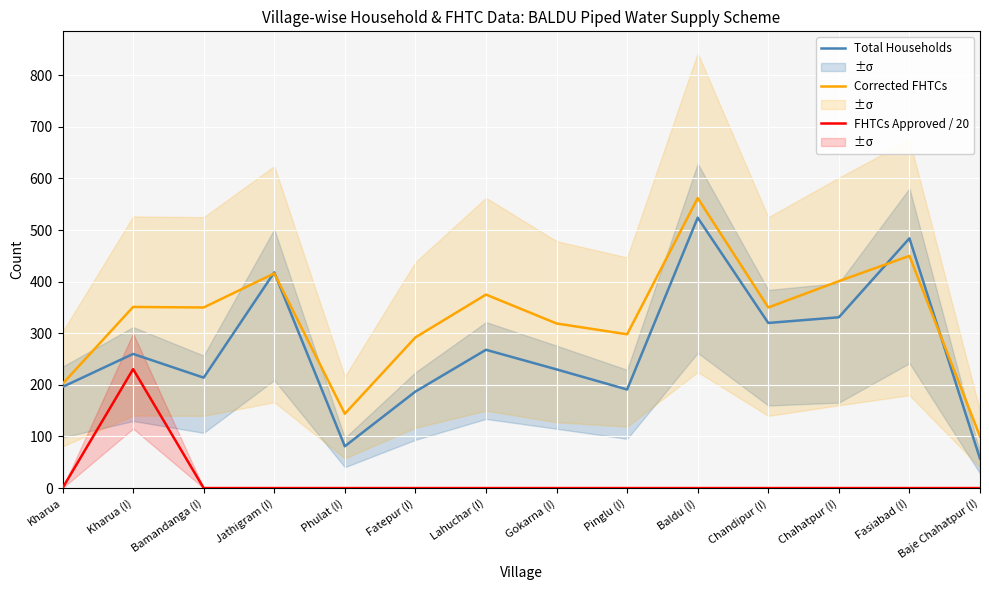

At how many categories does at least one series exceed 101?

13